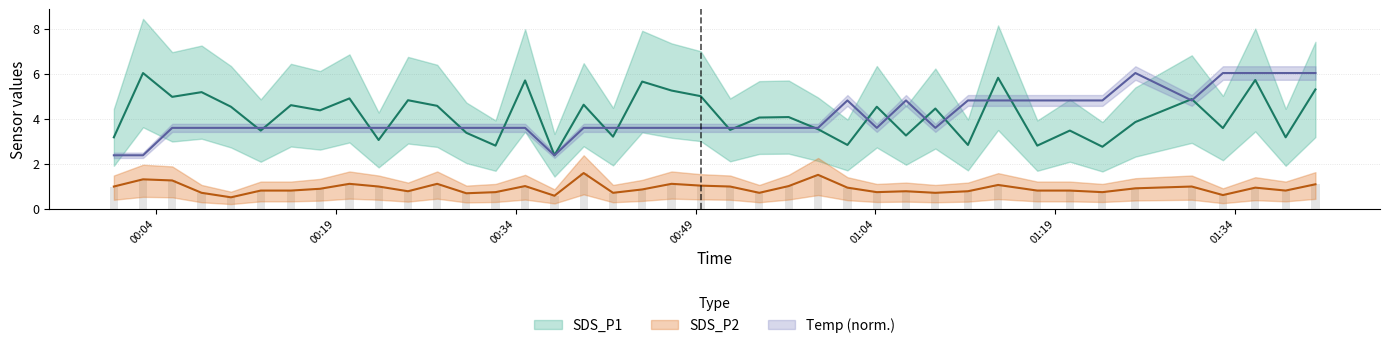

What value does the SDS_P2 series have at 2021/06/21 00:10:15?

0.5